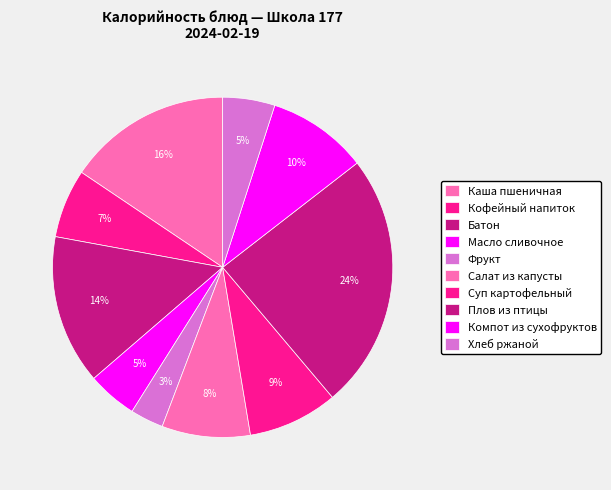

Is it true that Каша пшеничная is 9% of the pie?

False